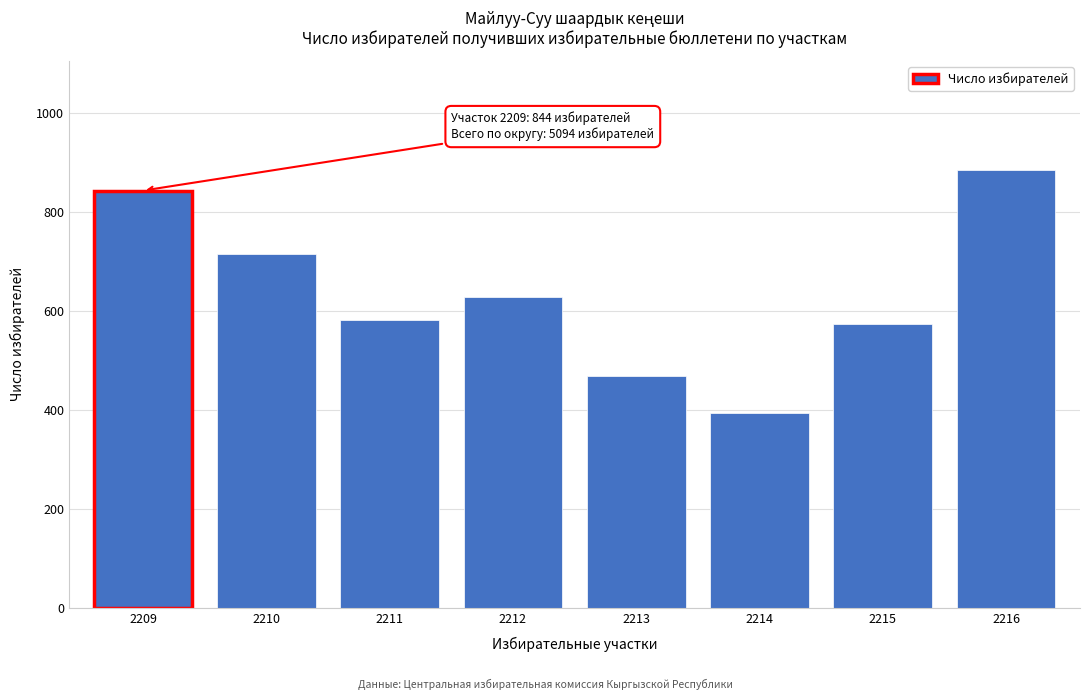

Reading right to left, list all the values displayed in this chart.

2216=885	2215=575	2214=395	2213=468	2212=628	2211=583	2210=716	2209=844